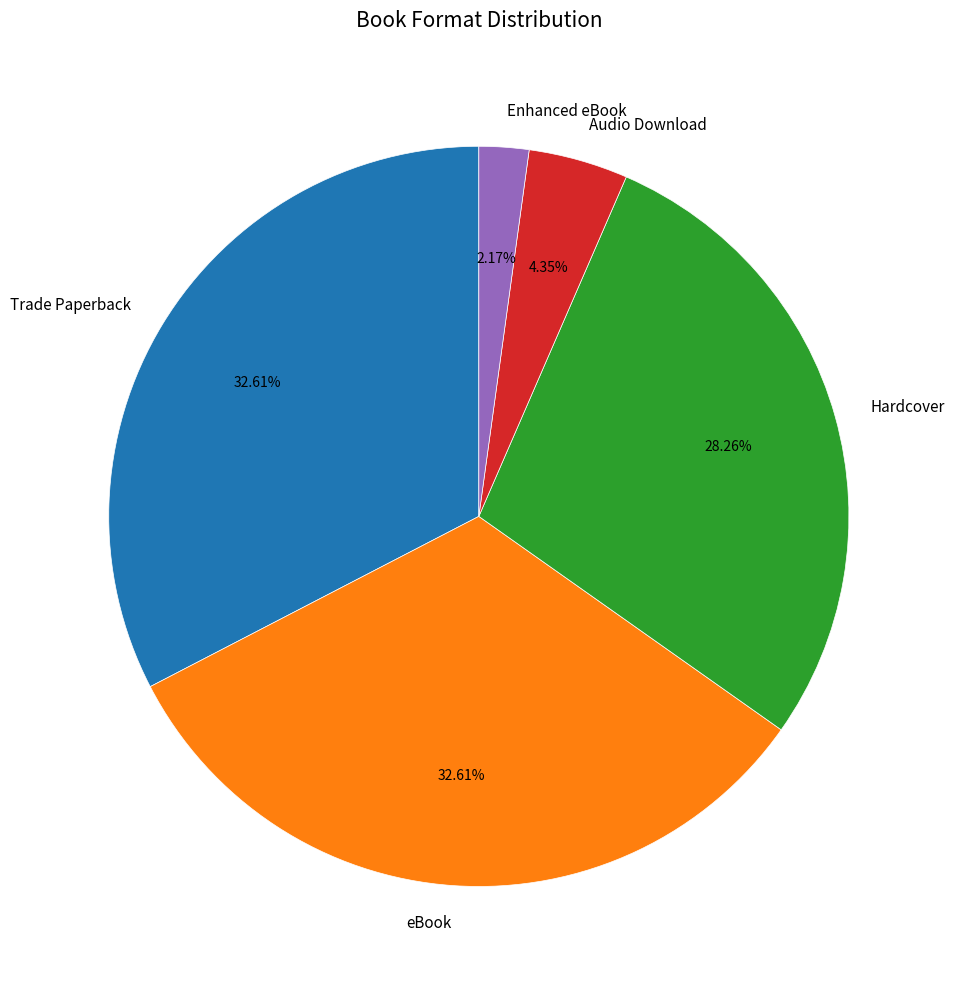

Between Trade Paperback and Hardcover, which is larger?

Trade Paperback